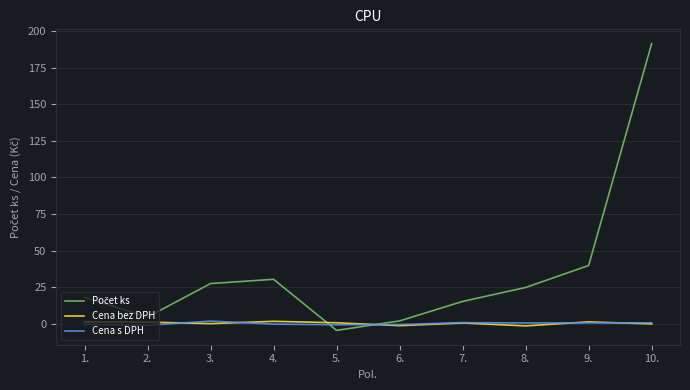

The Cena bez DPH series shows 1.3 at 1.. True or false?

True